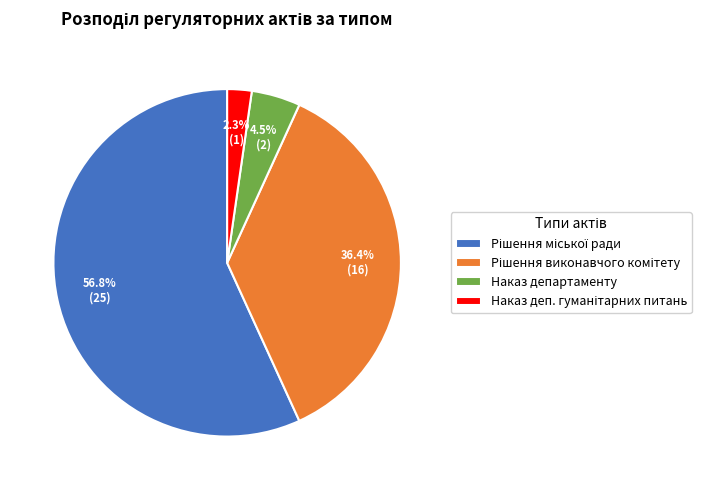

Does any single category account for the majority?

Yes